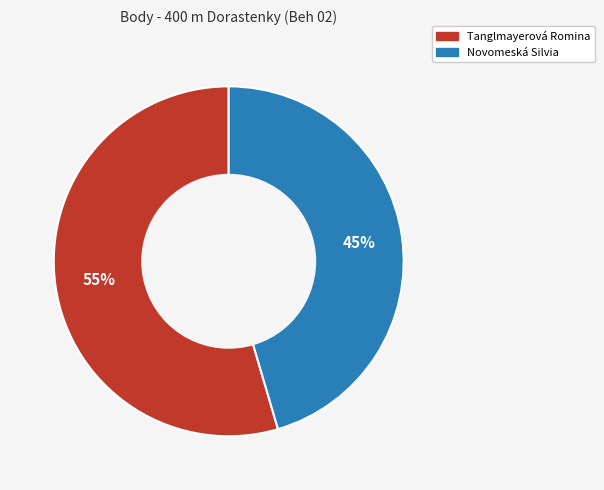

True or false: Tanglmayerová Romina accounts for 55% of the total.

True